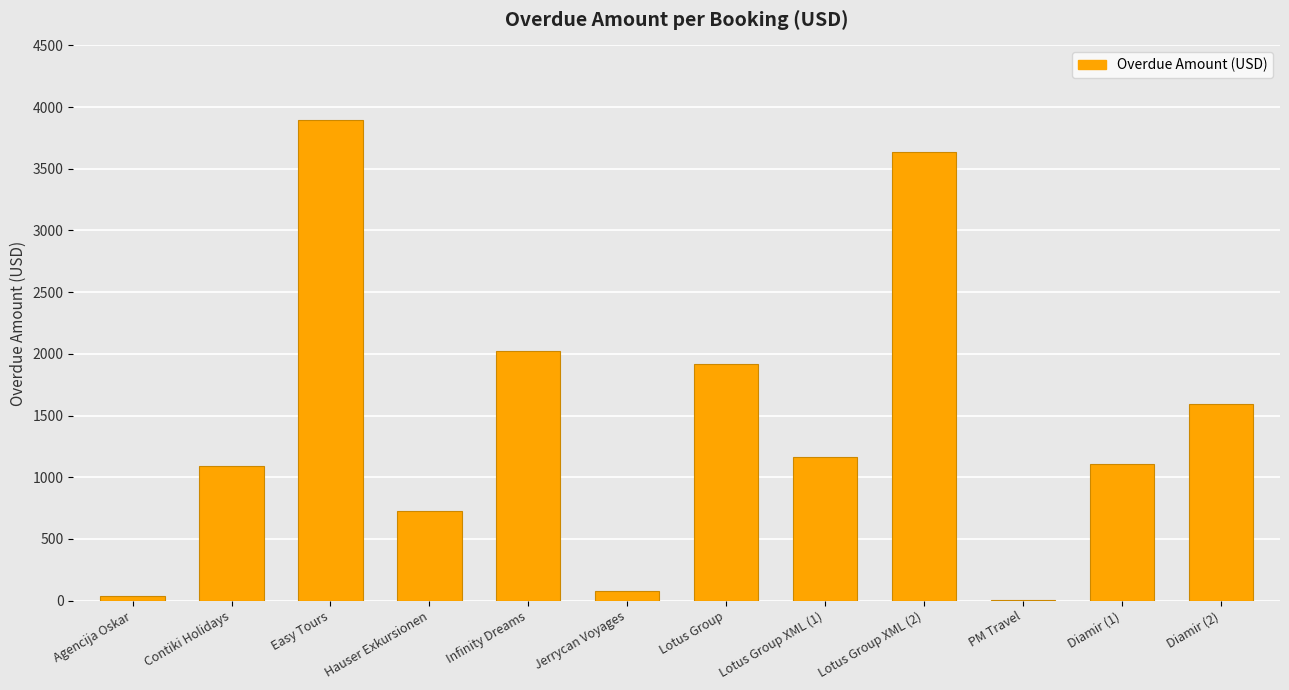

True or false: the data shows 1981.6 at Easy Tours.

False